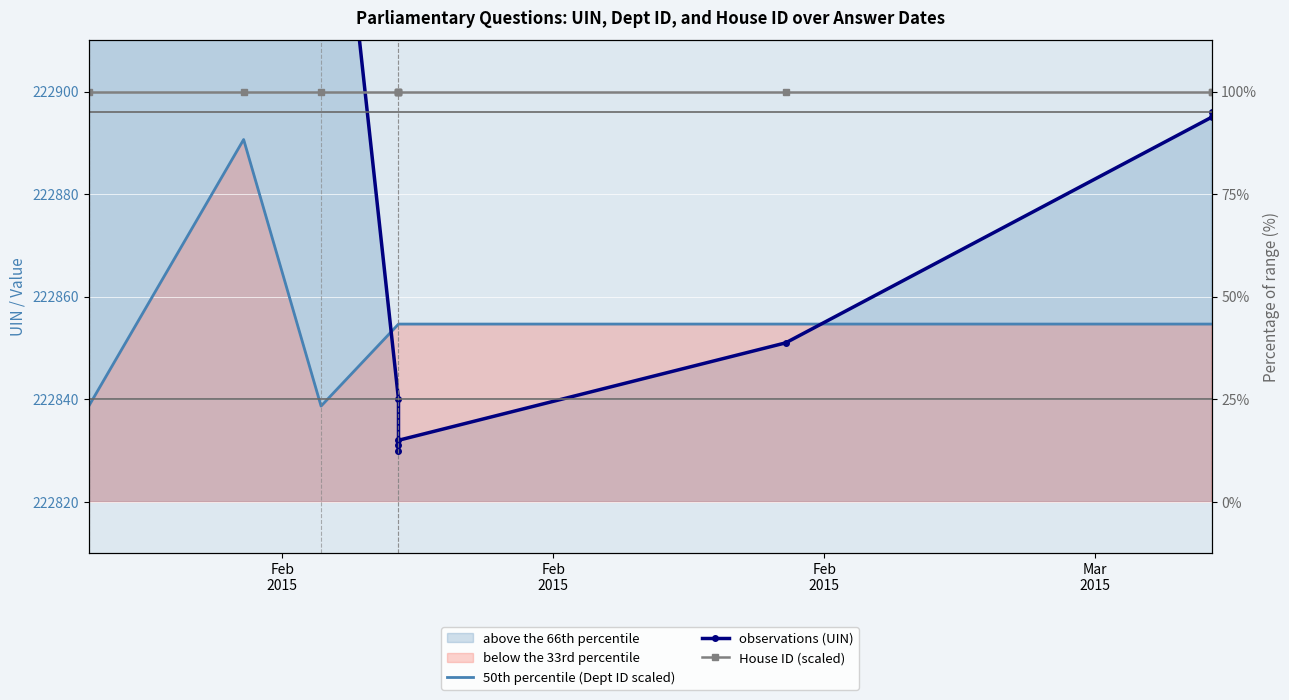

True or false: observations (UIN) has more than 1 points higher than both neighbors.

False